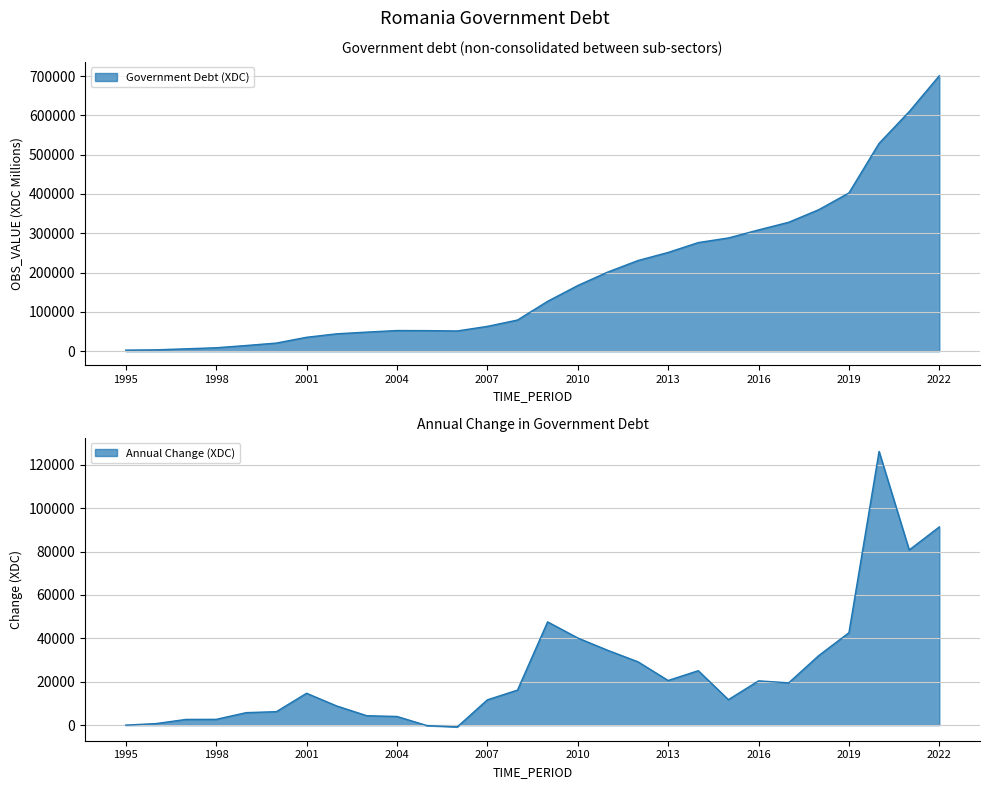

At which category does the chart reach its peak across all series?

2022